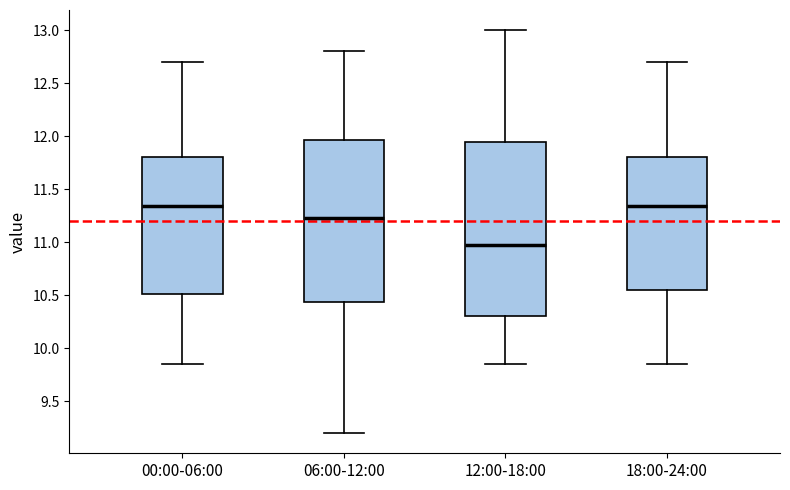

Where is the upper edge of the box for 18:00-24:00 on the y-axis? The values are not printed on the chart, so give them approximately, as read against the axis.

11.80